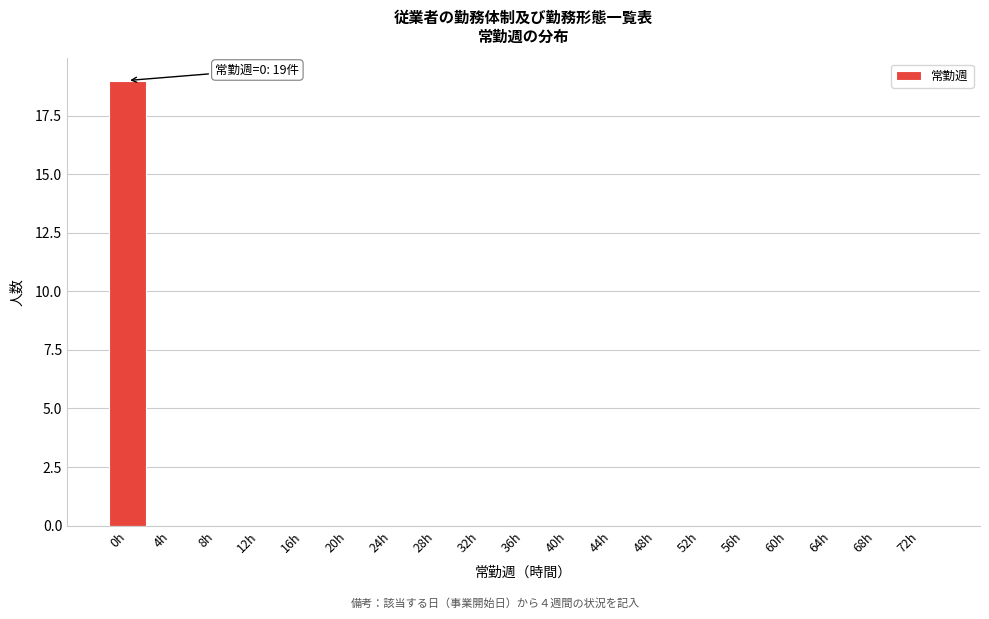

Reading right to left, extract all data points from this chart.

72h=0	68h=0	64h=0	60h=0	56h=0	52h=0	48h=0	44h=0	40h=0	36h=0	32h=0	28h=0	24h=0	20h=0	16h=0	12h=0	8h=0	4h=0	0h=19